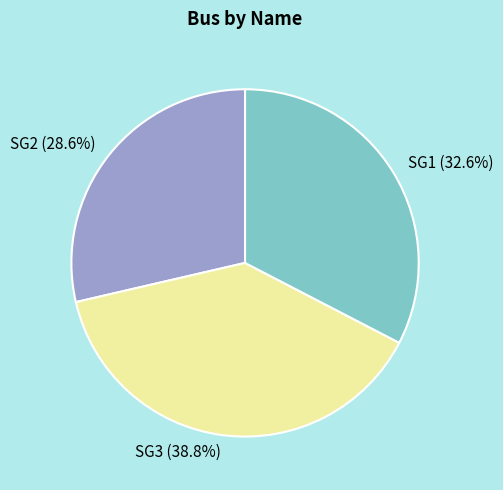

Is there any slice that represents more than half of the pie?

No